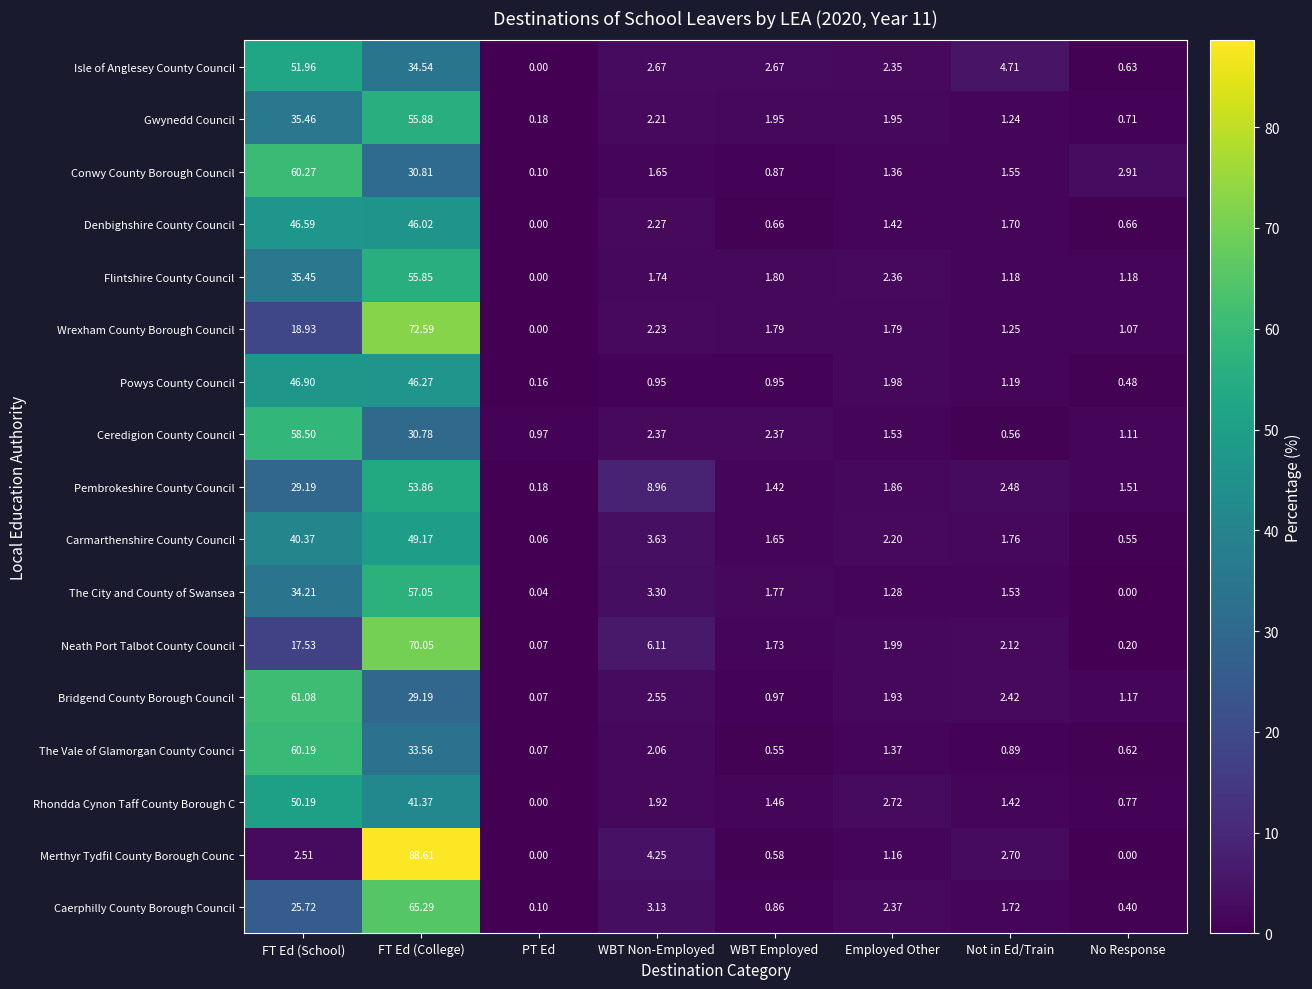

Where is Pembrokeshire County Council nearest to the value 27?

FT Ed (School)